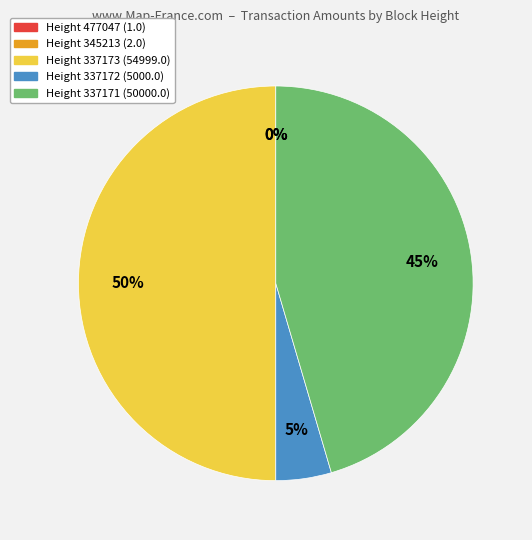

Is it true that Height 337172 (5000.0) is 5% of the pie?

True